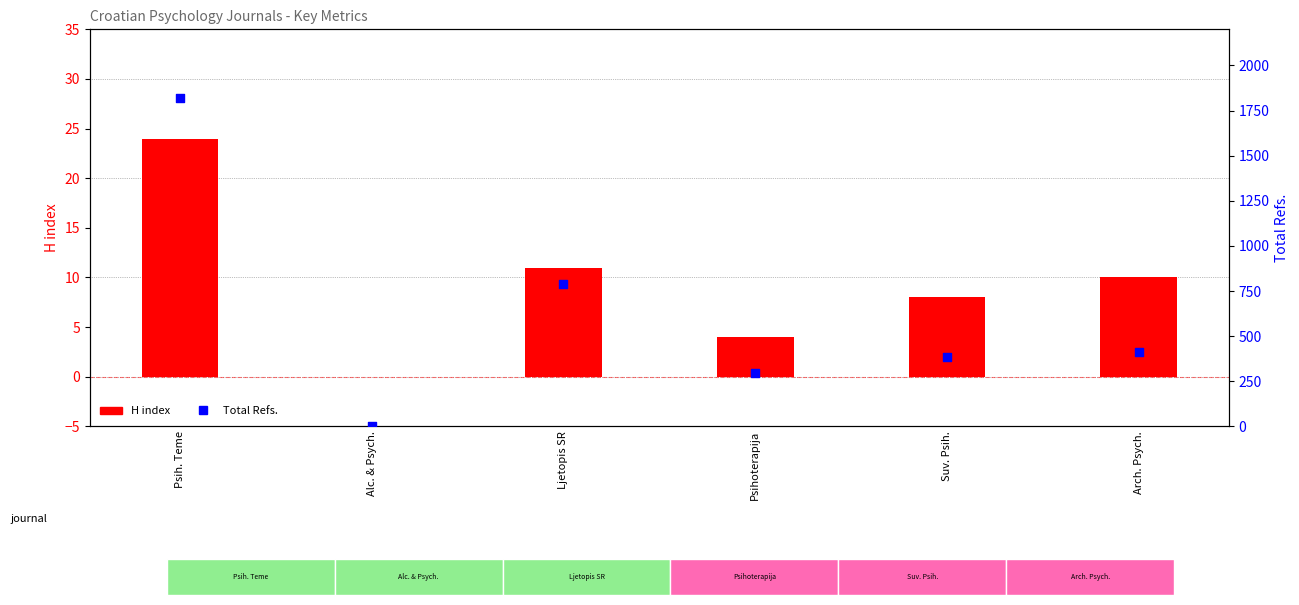

Is the value of H index at Ljetopis SR greater than the value of Total Refs. at Ljetopis SR?

No